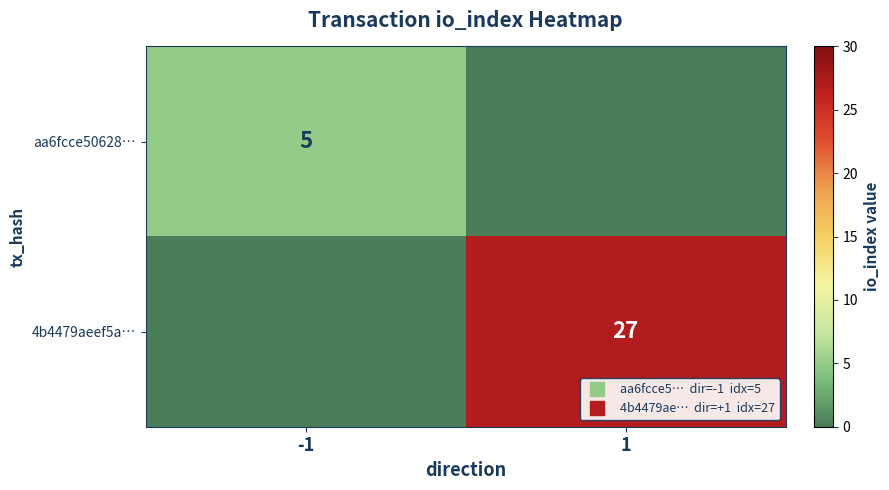

Is the value of aa6fcce50628… at -1 greater than the value of 4b4479aeef5a… at 1?

No